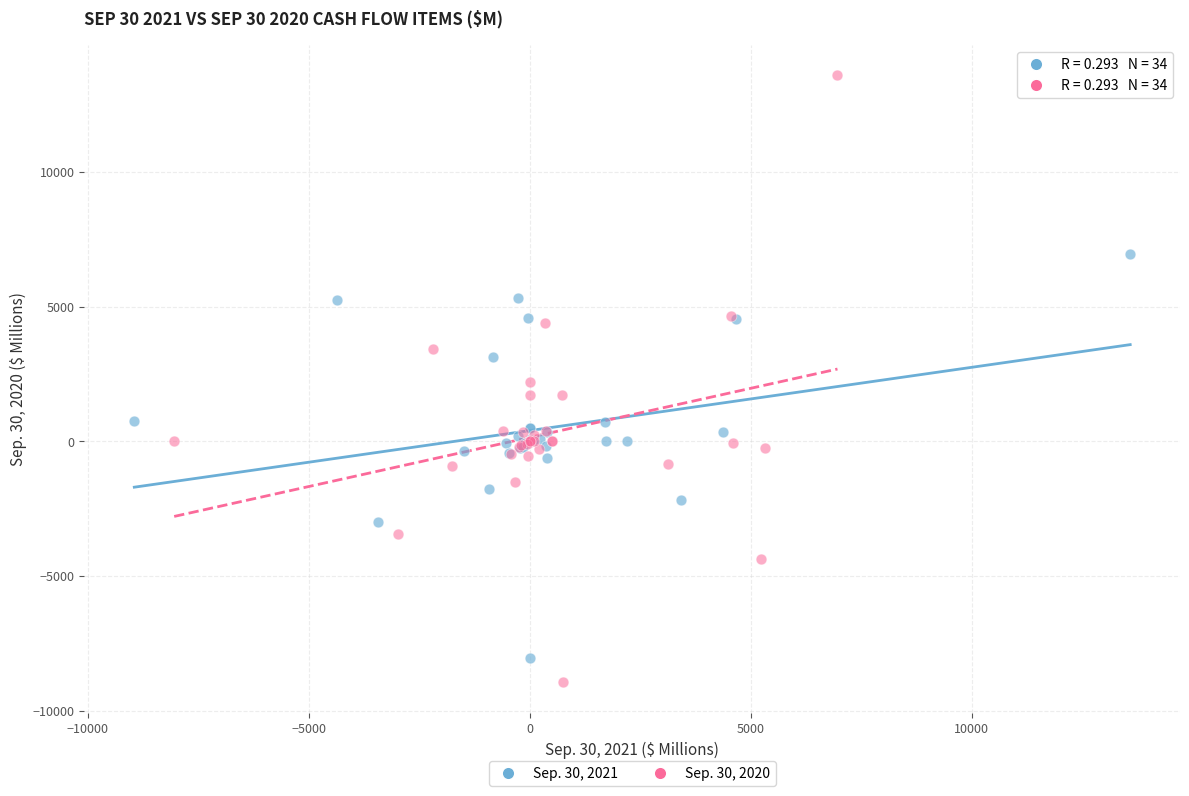

What are all the series names shown in the legend?

Sep. 30, 2021, Sep. 30, 2020